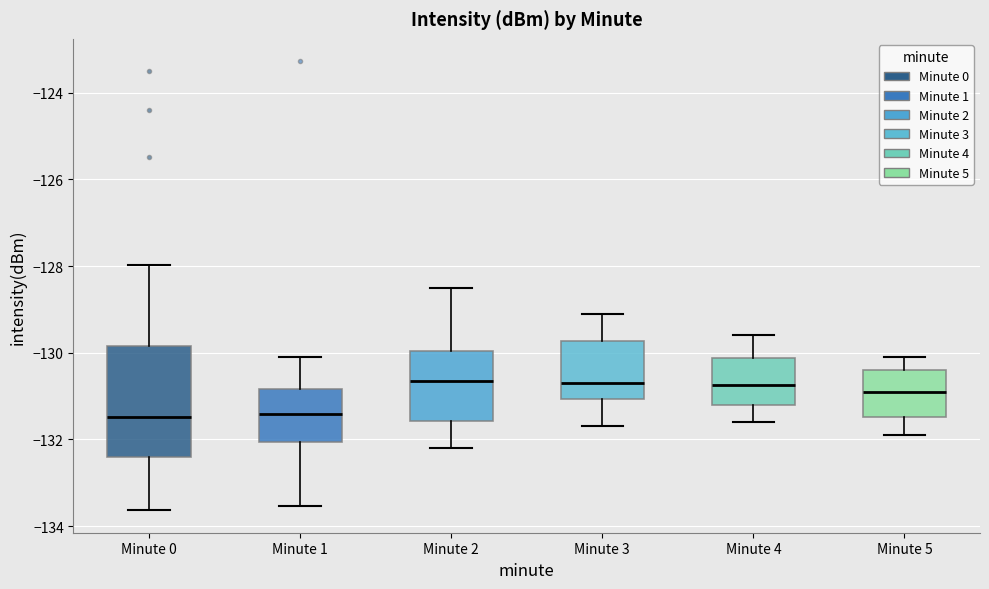

Reading left to right, read every box against the y-axis: the position of its median line, the range the box covers, and the ends of its whiskers. The values are not printed on the chart, so give them approximately, as read against the axis.

Minute 0: median -131.4, box -132.4 to -129.8, whiskers -133.6 to -128.0
Minute 1: median -131.4, box -132.0 to -130.8, whiskers -133.6 to -130.0
Minute 2: median -130.6, box -131.6 to -130.0, whiskers -132.2 to -128.4
Minute 3: median -130.6, box -131.0 to -129.8, whiskers -131.6 to -129.0
Minute 4: median -130.8, box -131.2 to -130.2, whiskers -131.6 to -129.6
Minute 5: median -130.8, box -131.4 to -130.4, whiskers -131.8 to -130.0